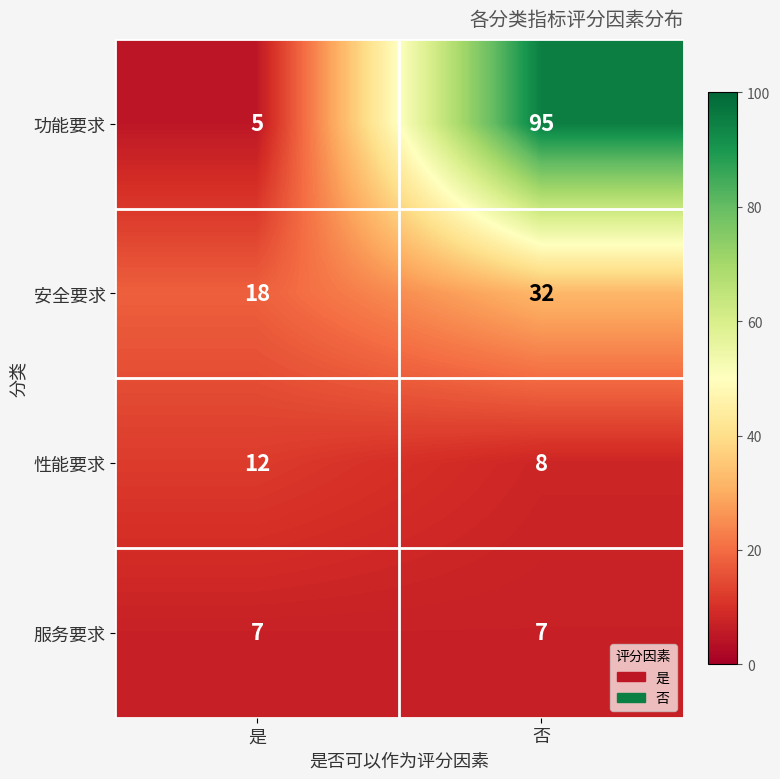

Reading left to right, transcribe all the data shown in this chart.

功能要求: 是=5	否=95
安全要求: 是=18	否=32
性能要求: 是=12	否=8
服务要求: 是=7	否=7